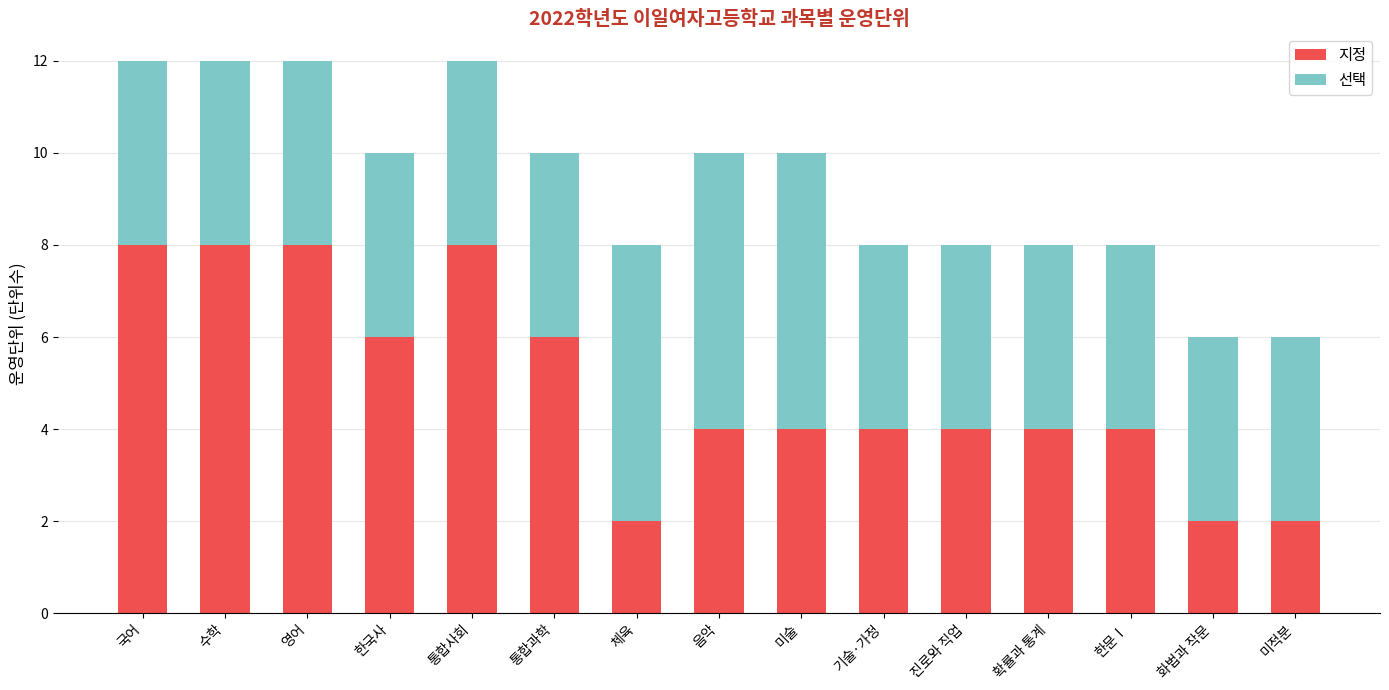

The 지정 series shows 2 at 한국사. True or false?

False